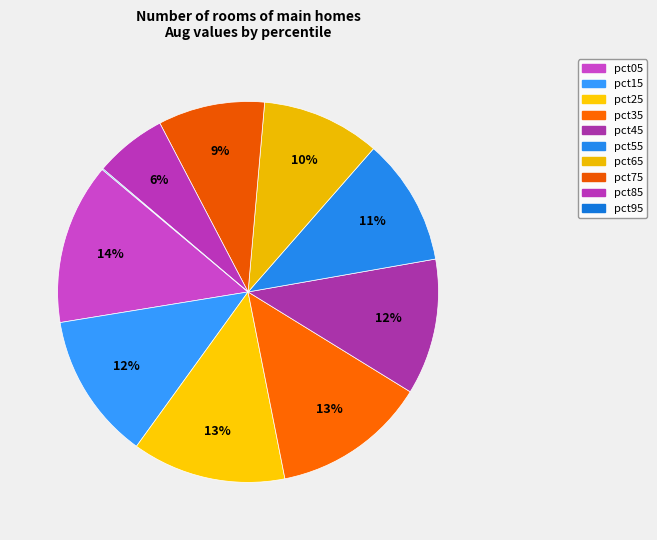

What is the smallest slice in the pie chart?

pct95